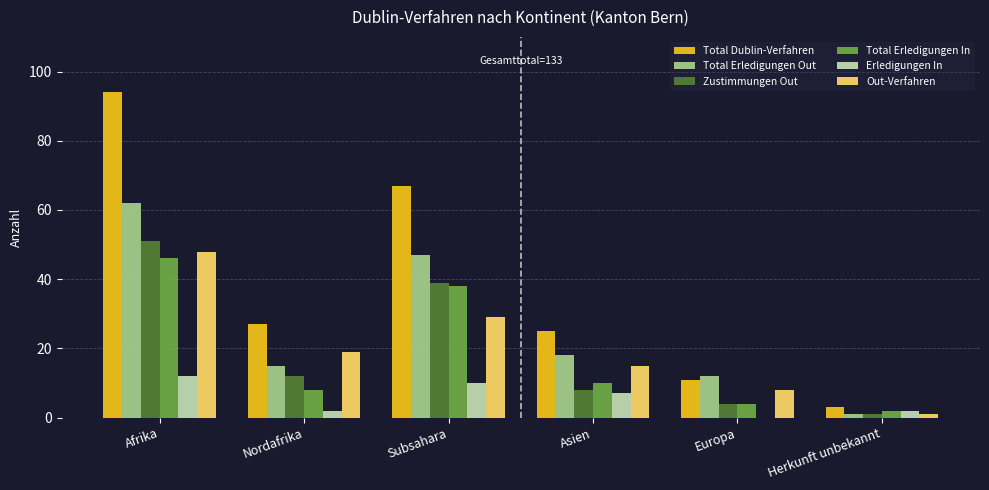

Is it true that Total Erledigungen In equals 4 at Europa?

True